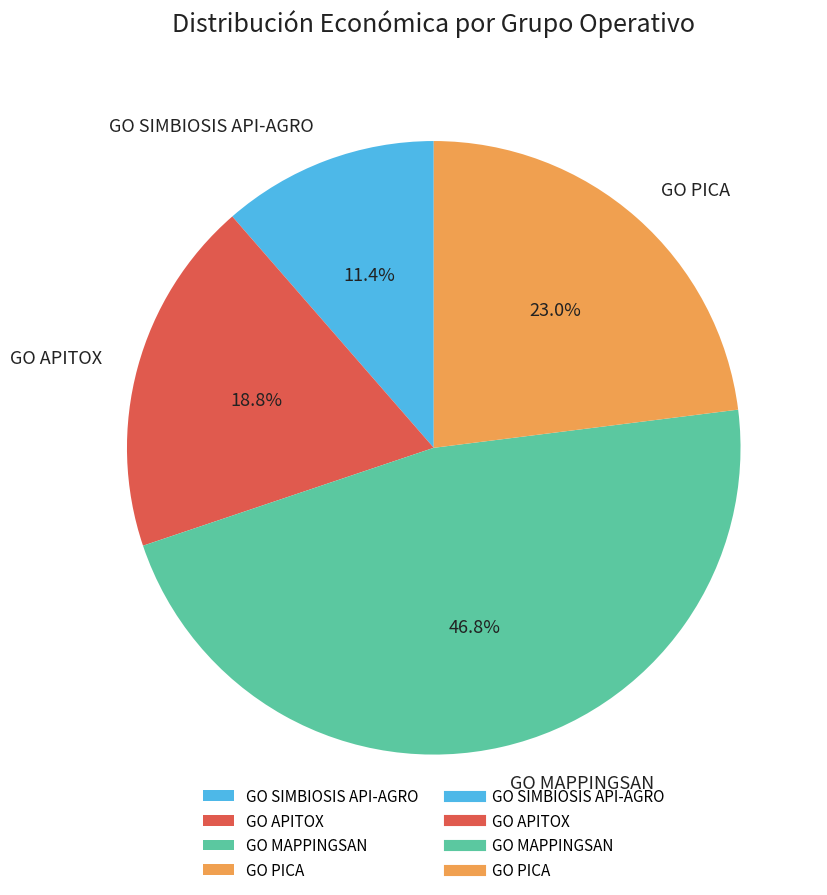

Approximately how many times larger is the value at GO PICA compared to GO MAPPINGSAN?

0.5